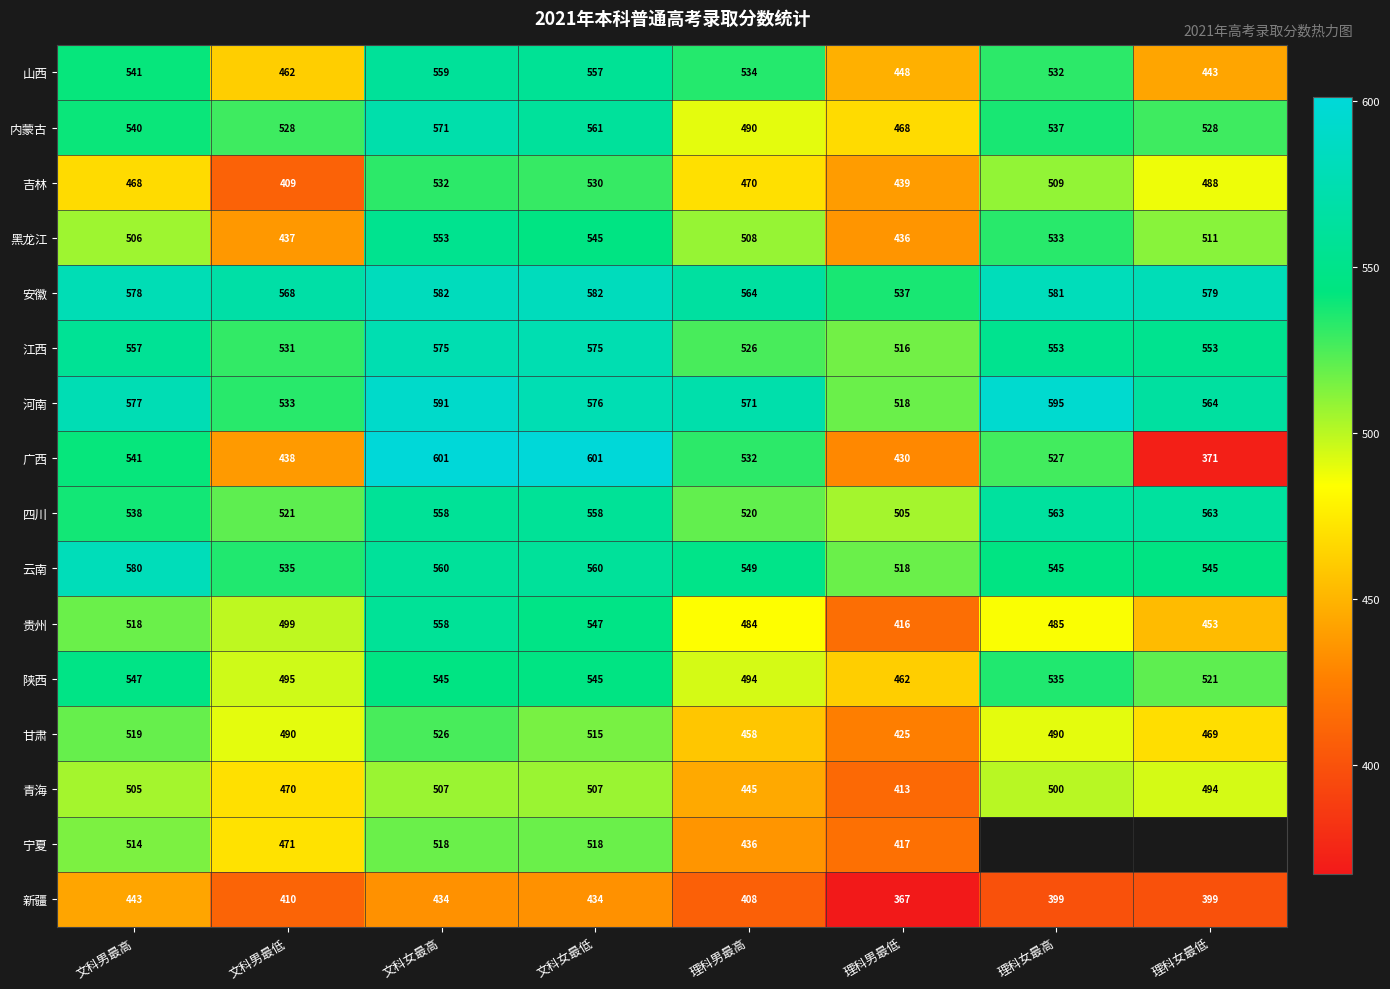

How many values in the 陕西 series are below 535?

4